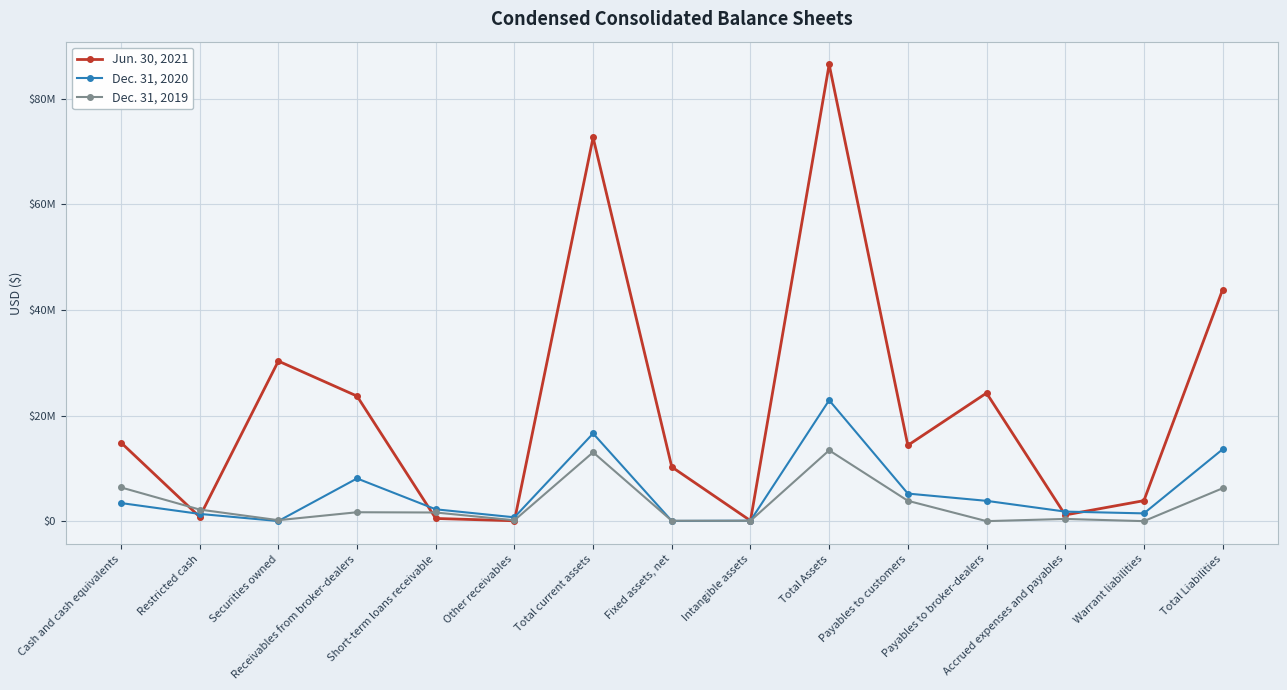

Is this an area chart (filled region under the line)?

No